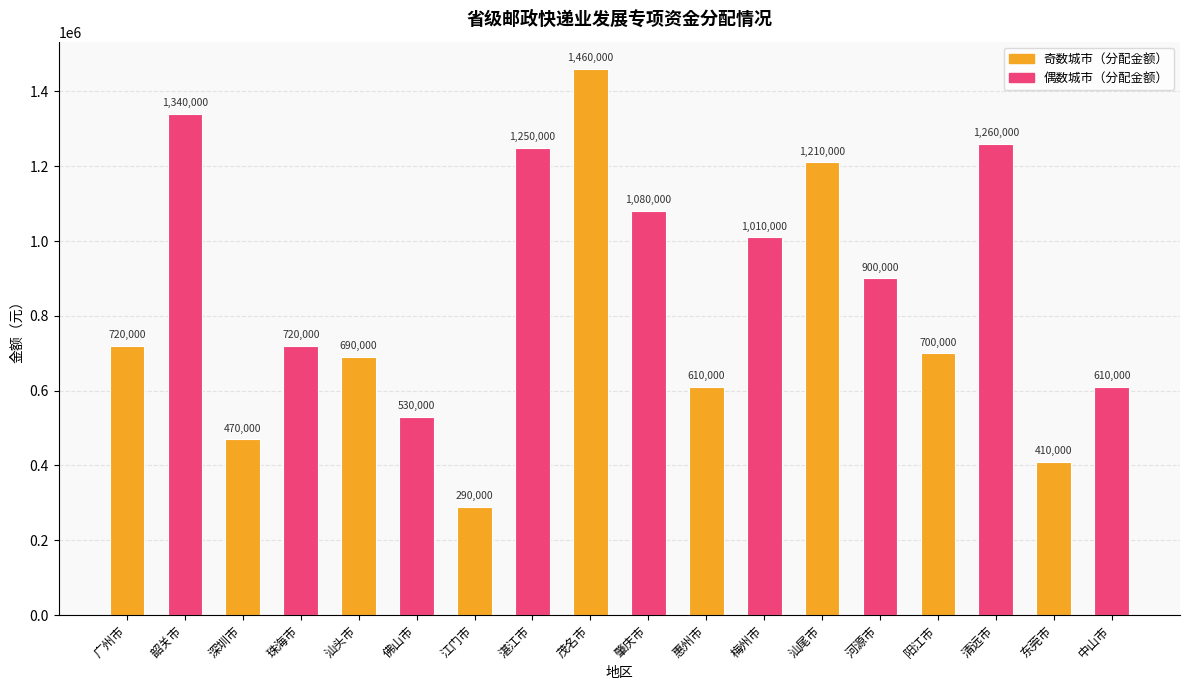

What is the average value?

847778